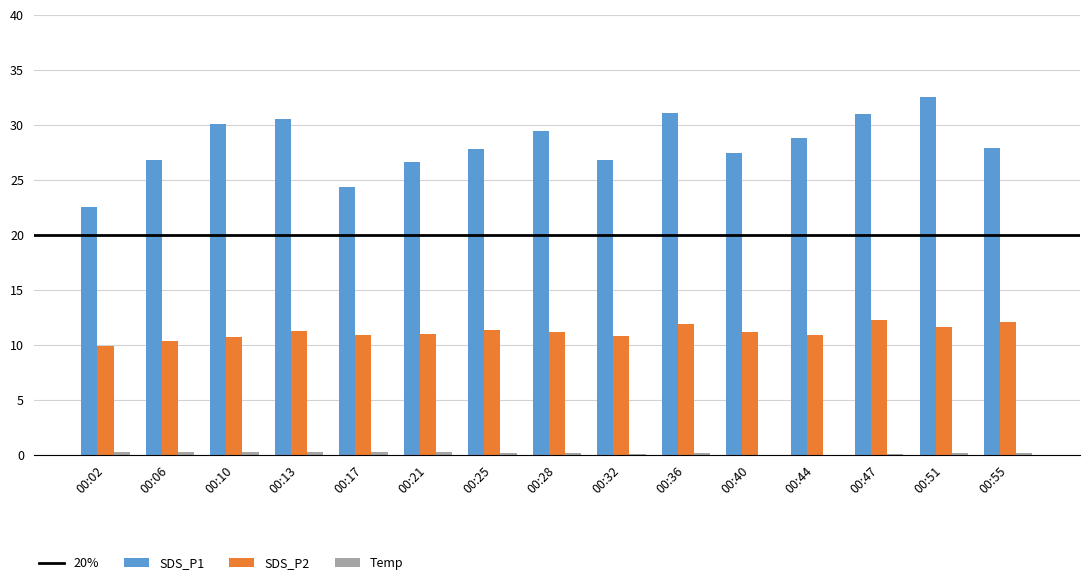

How many values in the SDS_P1 series exceed 27?

10